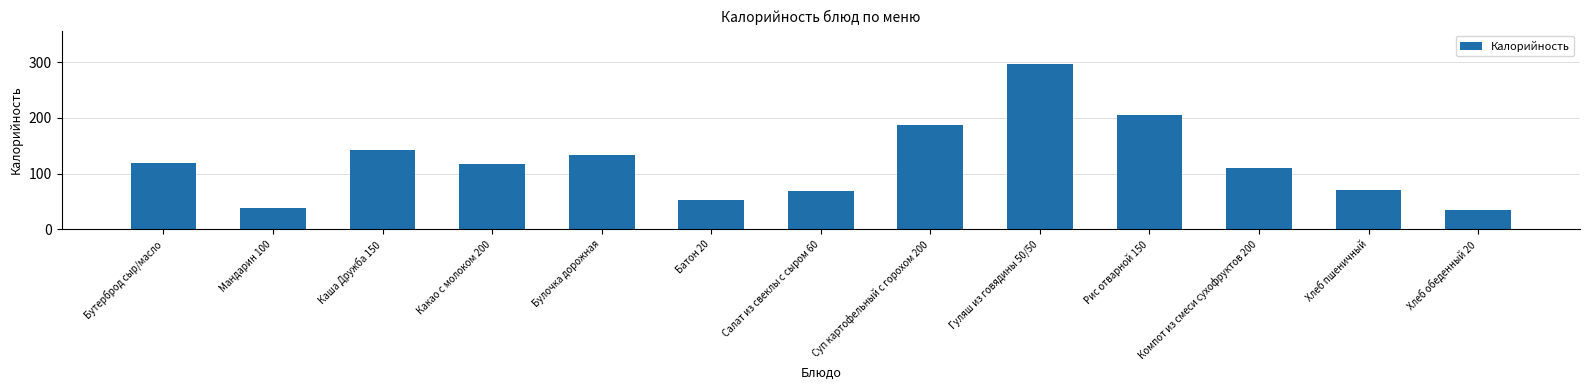

What is the minimum value shown in the chart?

34.8